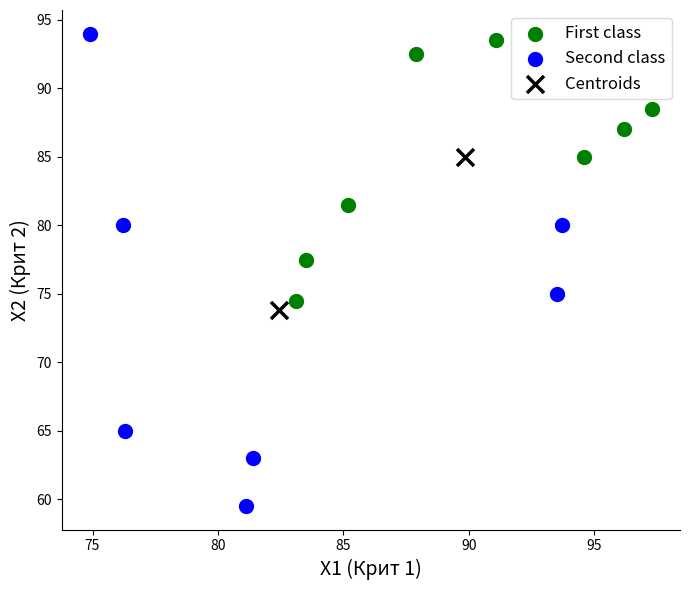

Which series has the largest Y range (max minus min)?

Second class